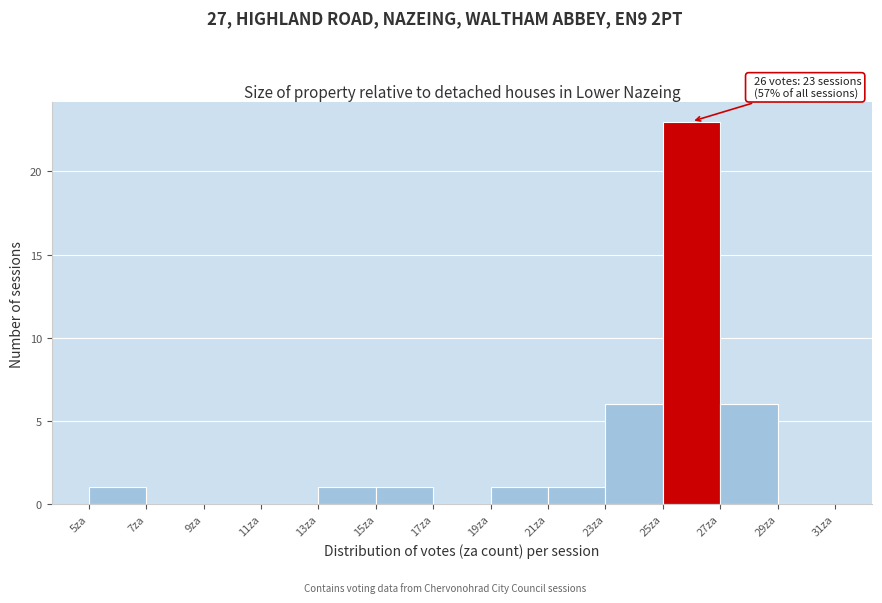

Which range on the x-axis has the tallest bar?

25 to 27